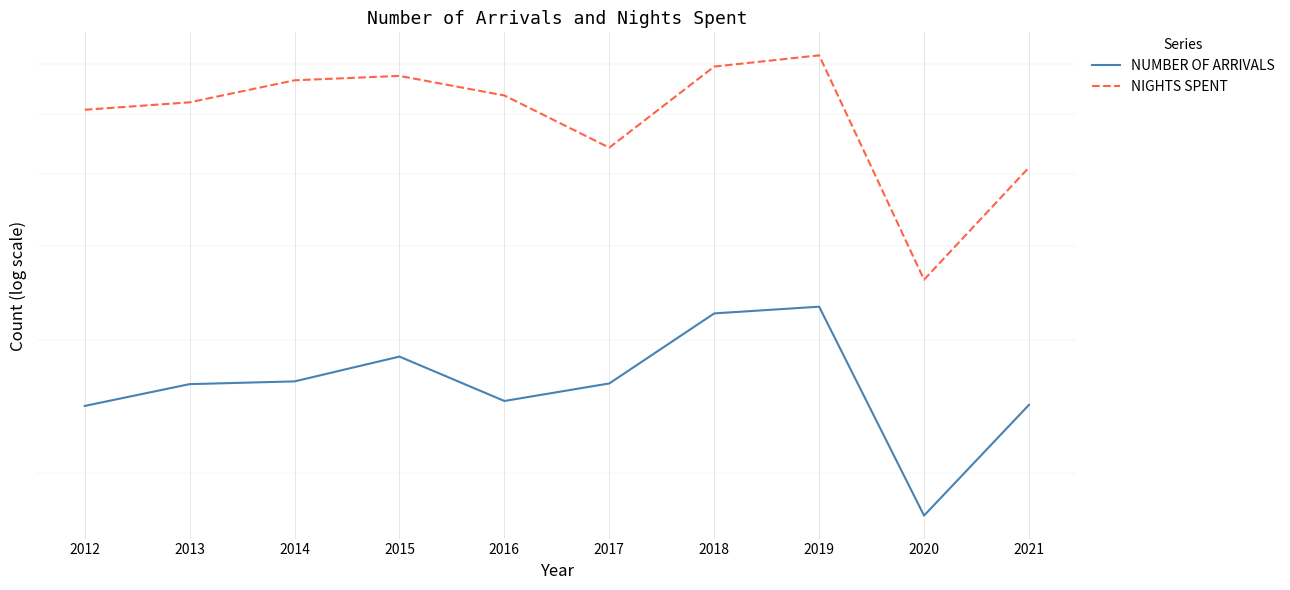

What is the maximum value for NUMBER OF ARRIVALS?

3326719